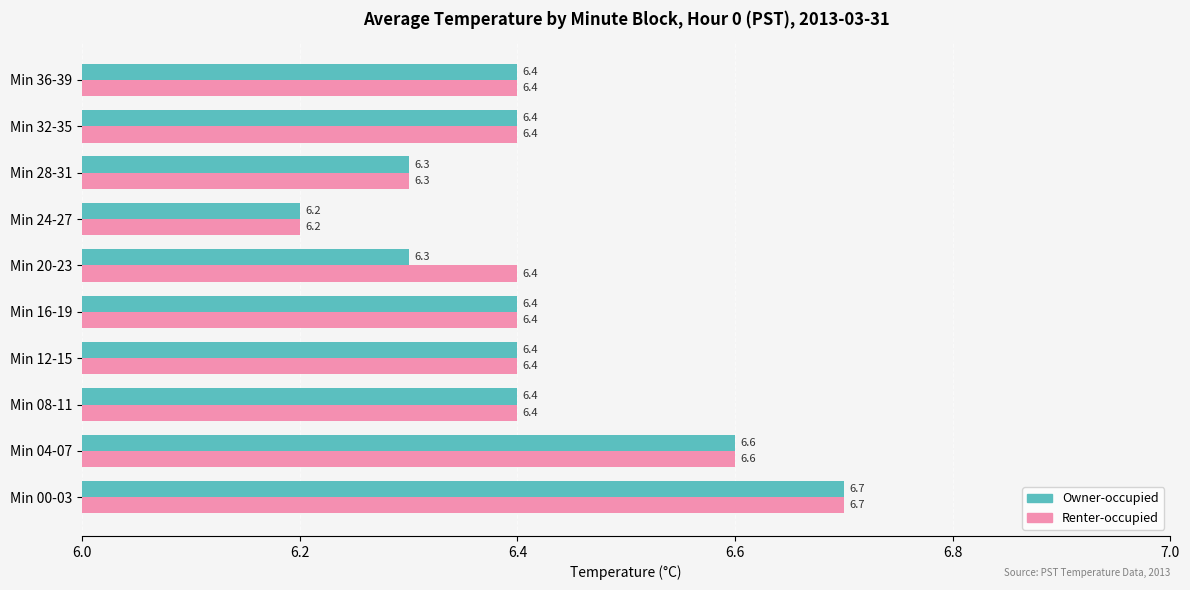

At which category is the sum across all series the highest?

Min 00-03